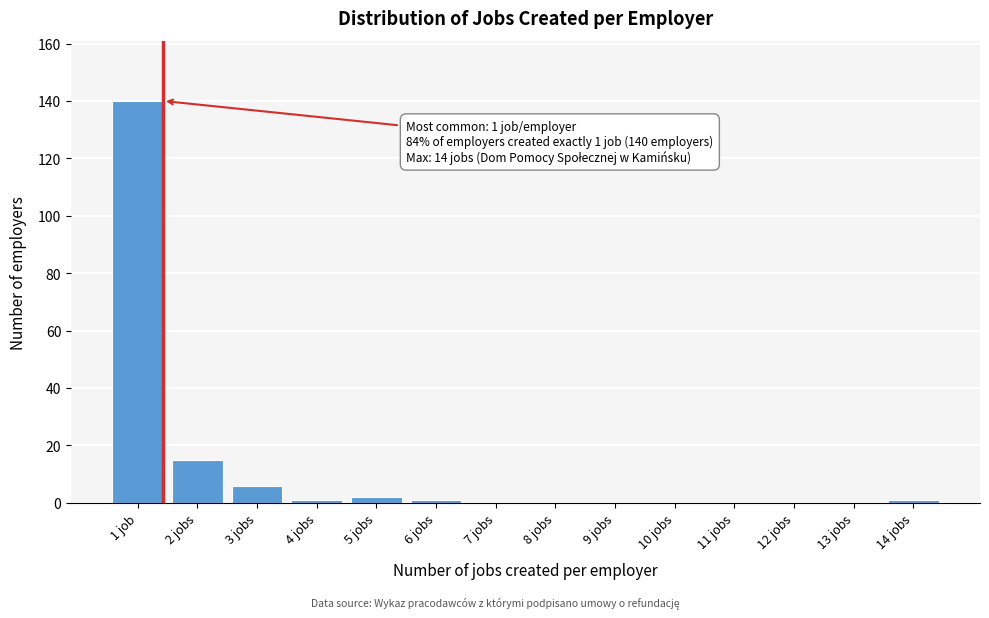

Reading left to right, transcribe all the data shown in this chart.

1 job=140	2 jobs=15	3 jobs=6	4 jobs=1	5 jobs=2	6 jobs=1	7 jobs=0	8 jobs=0	9 jobs=0	10 jobs=0	11 jobs=0	12 jobs=0	13 jobs=0	14 jobs=1